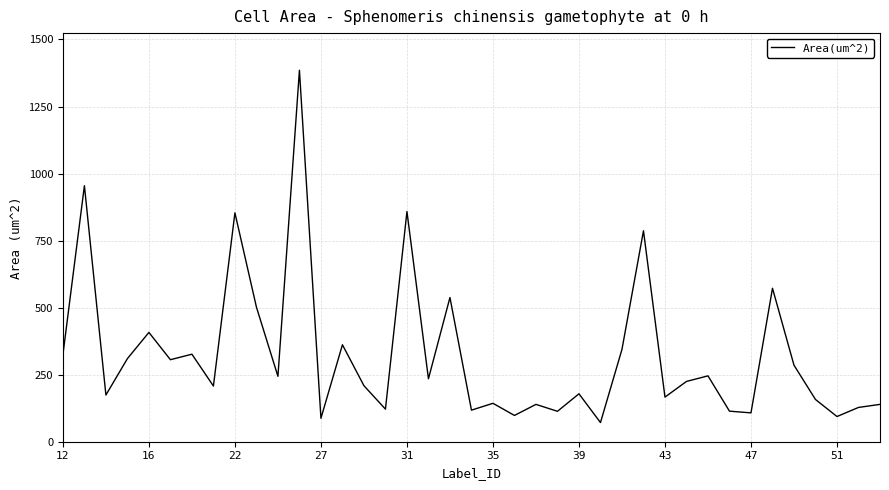

What is the smallest value displayed?

71.4